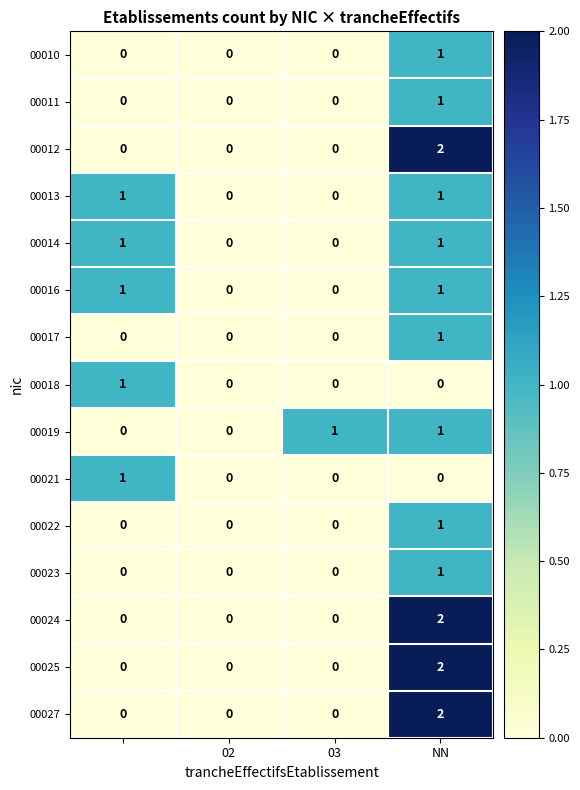

Count the 00010 values in the range 0 to 1.

4